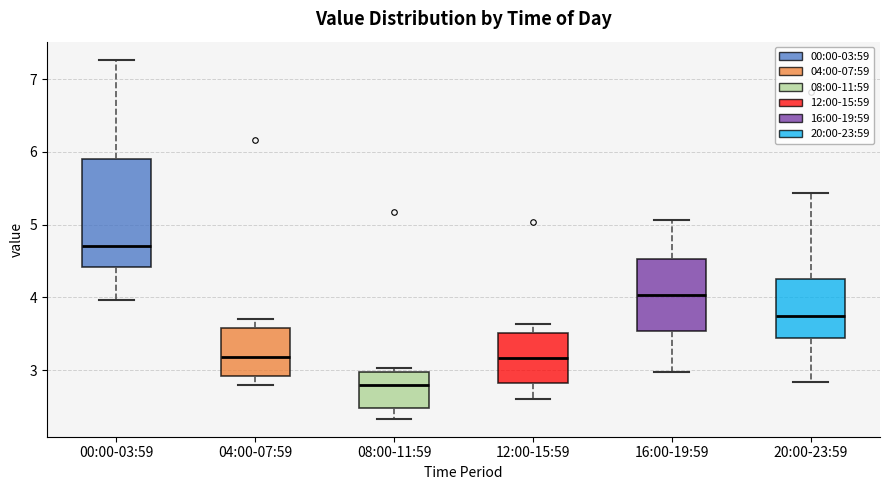

Which box has the lowest median line?

08:00-11:59